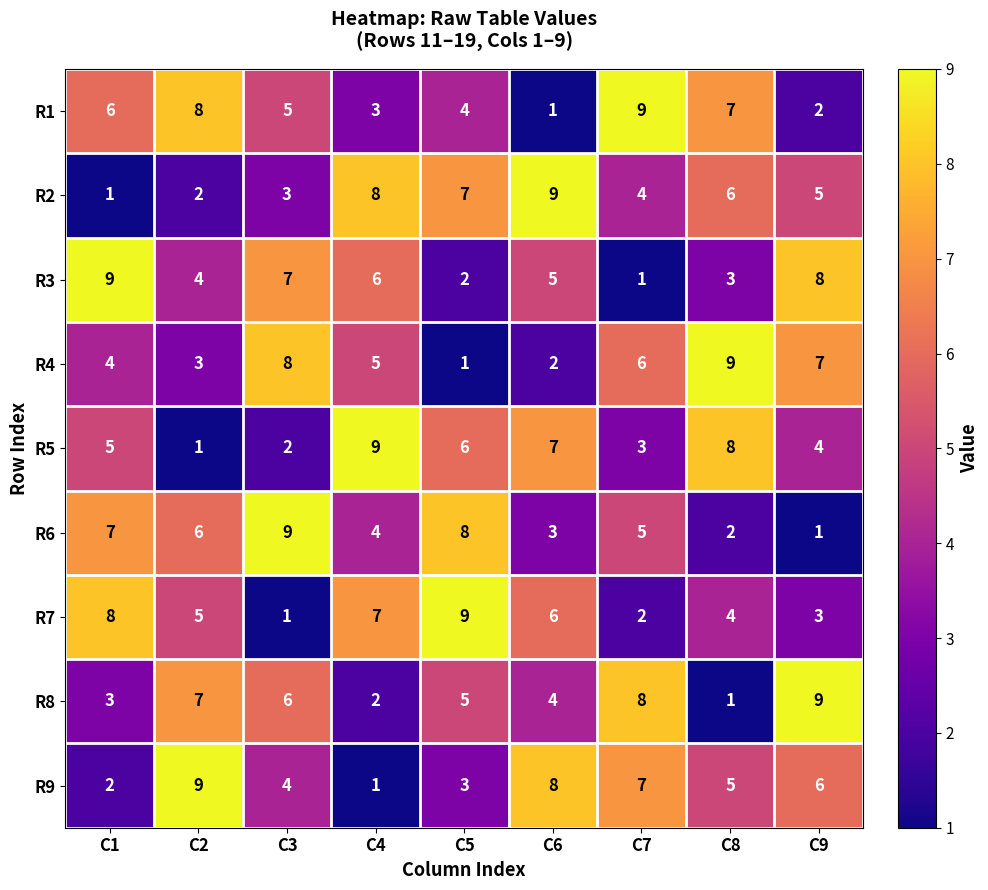

List the labels in order of R4 value, smallest first.

C5, C6, C2, C1, C4, C7, C9, C3, C8